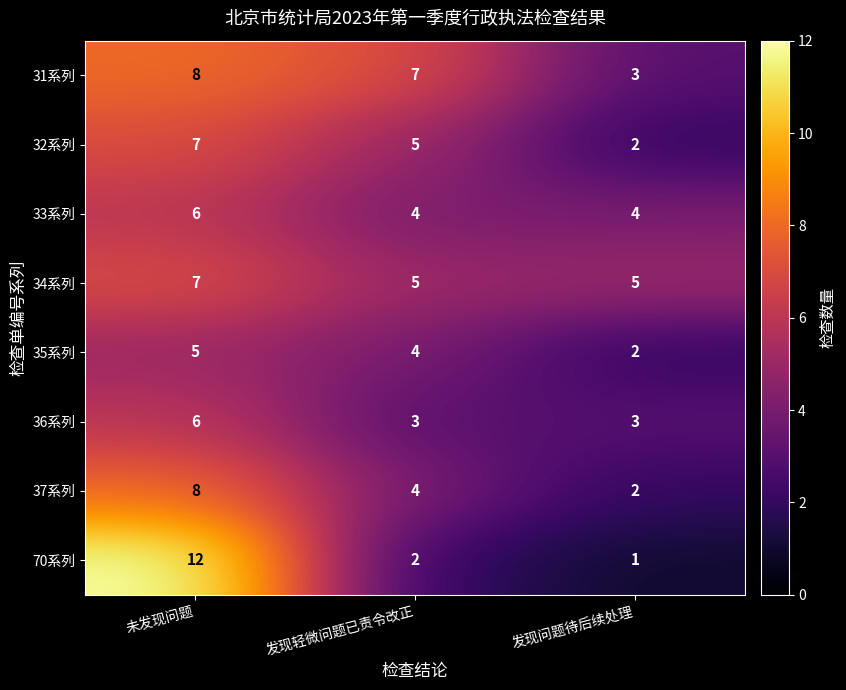

Count the 32系列 values in the range 2 to 7.

3